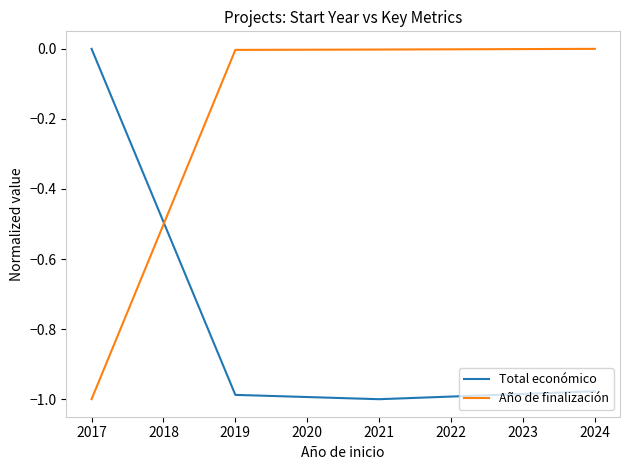

How many data points in Año de finalización are less than 0?

3